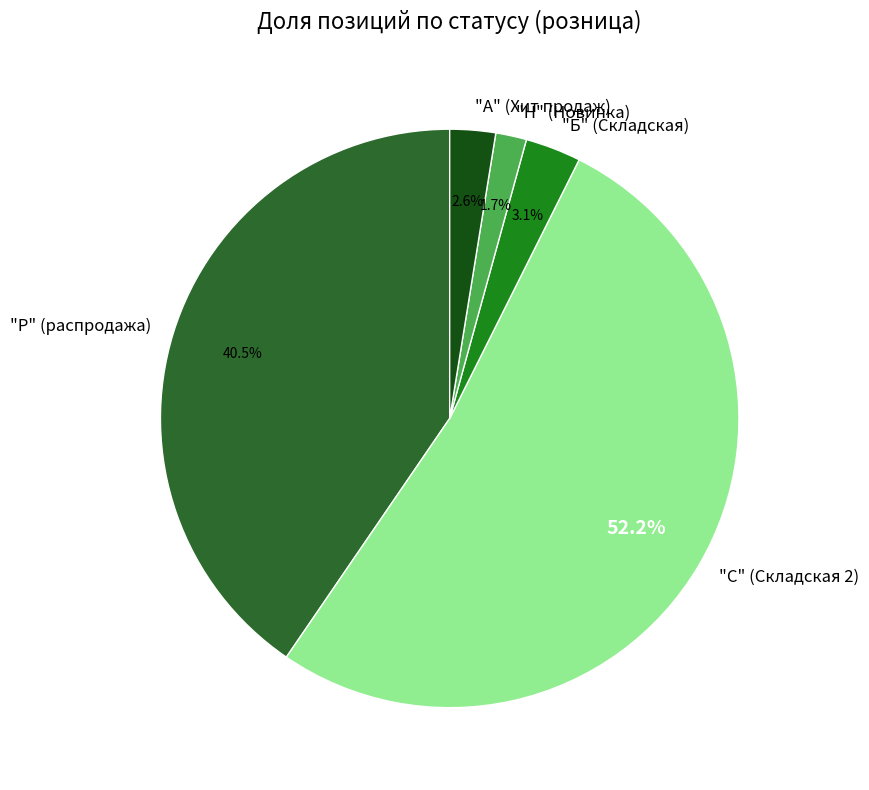

To the nearest percent, what portion does "А" (Хит продаж) represent?

3%